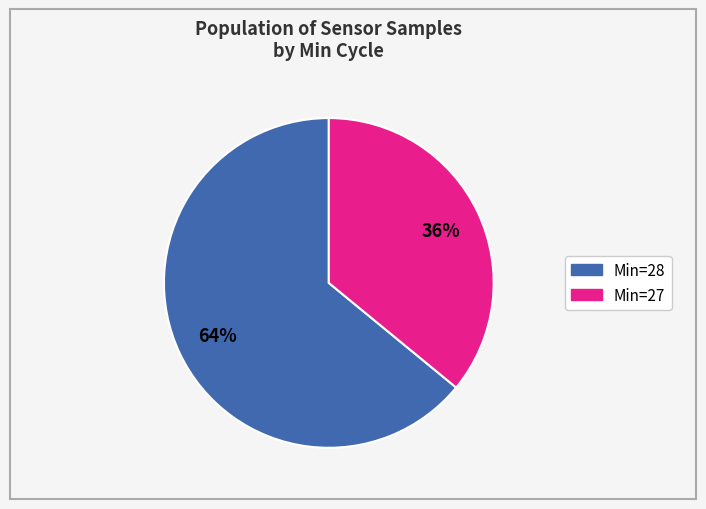

Does any single category account for the majority?

Yes